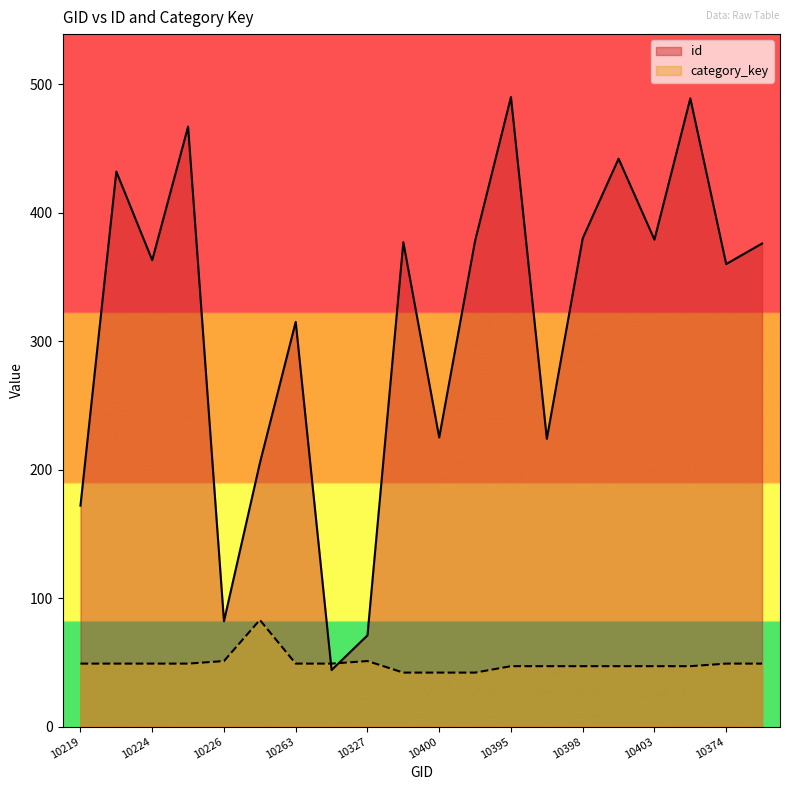

At how many categories does at least one series exceed 280?

13